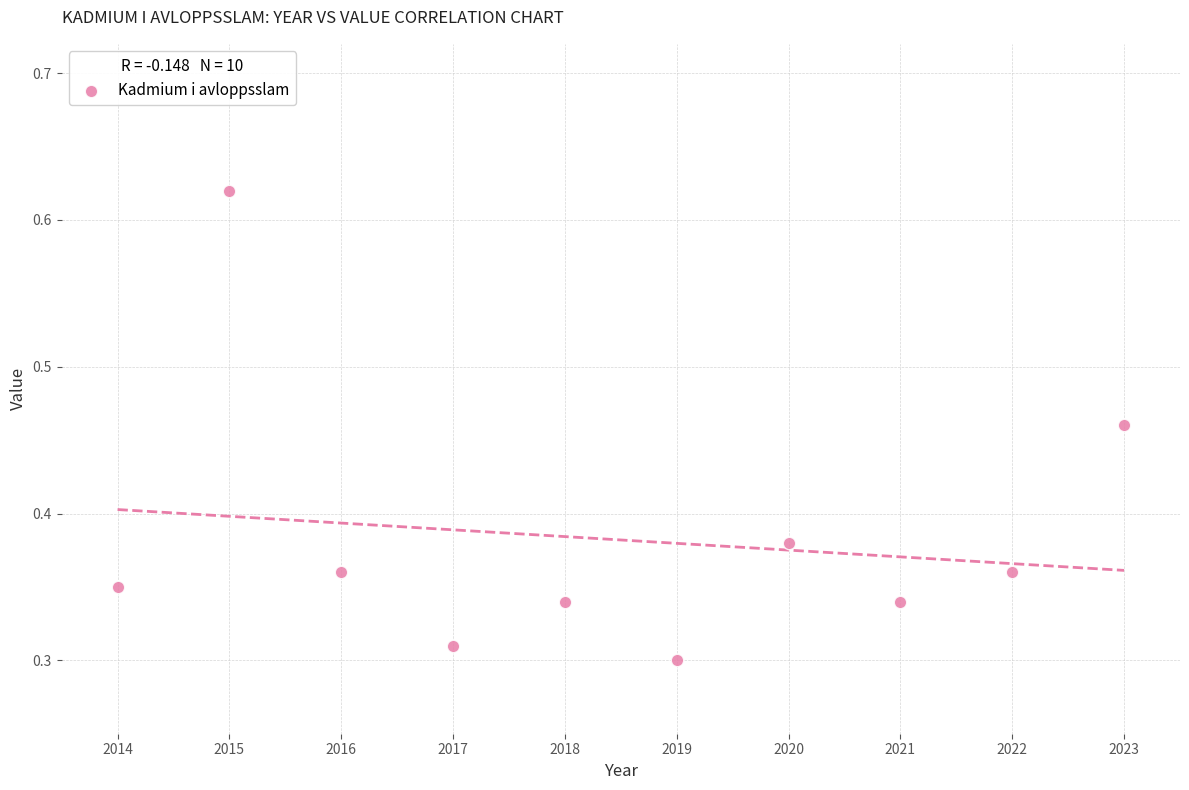

What is the average X value?

2018.5